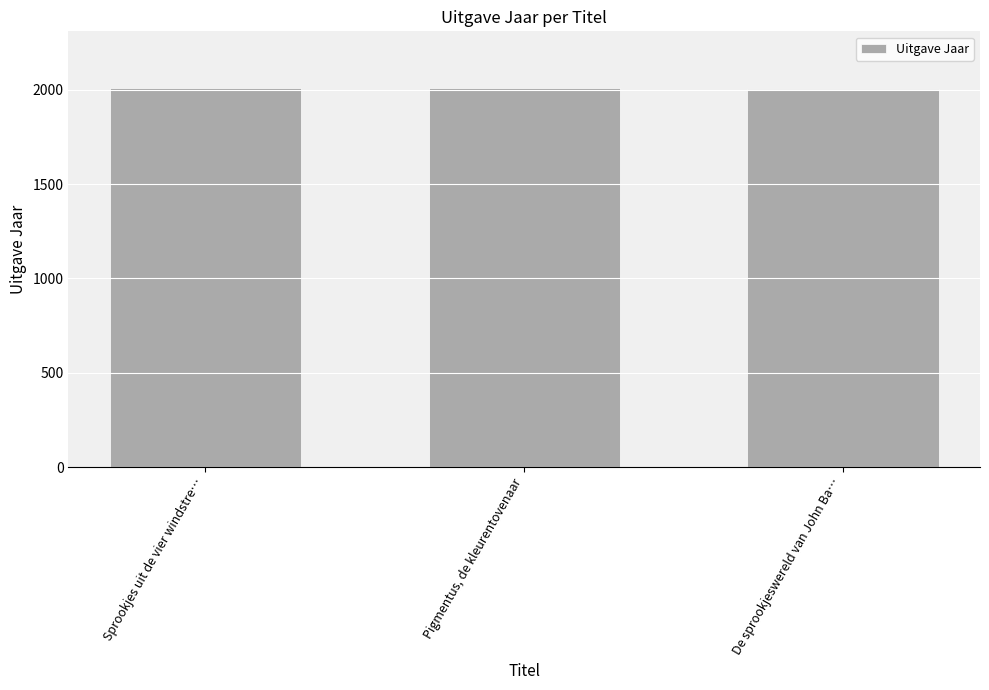

What is the minimum value shown in the chart?

2005